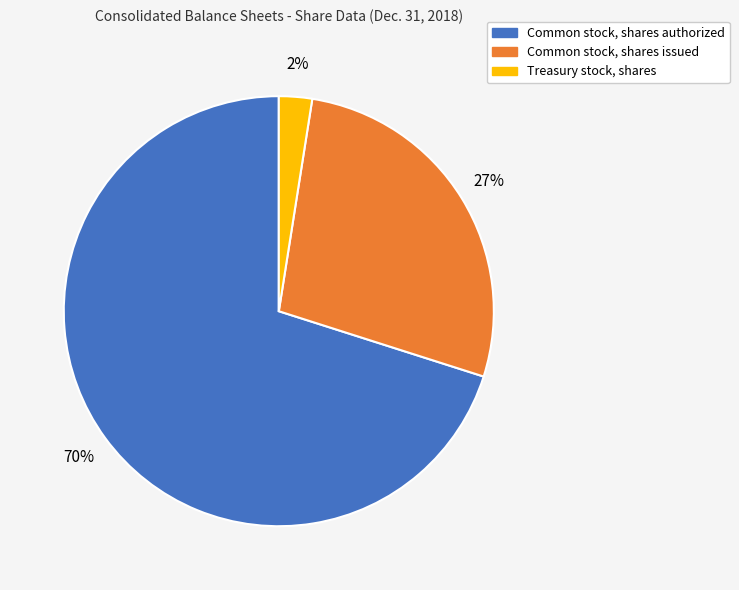

What percentage is the Treasury stock, shares slice, to the nearest percent?

2%